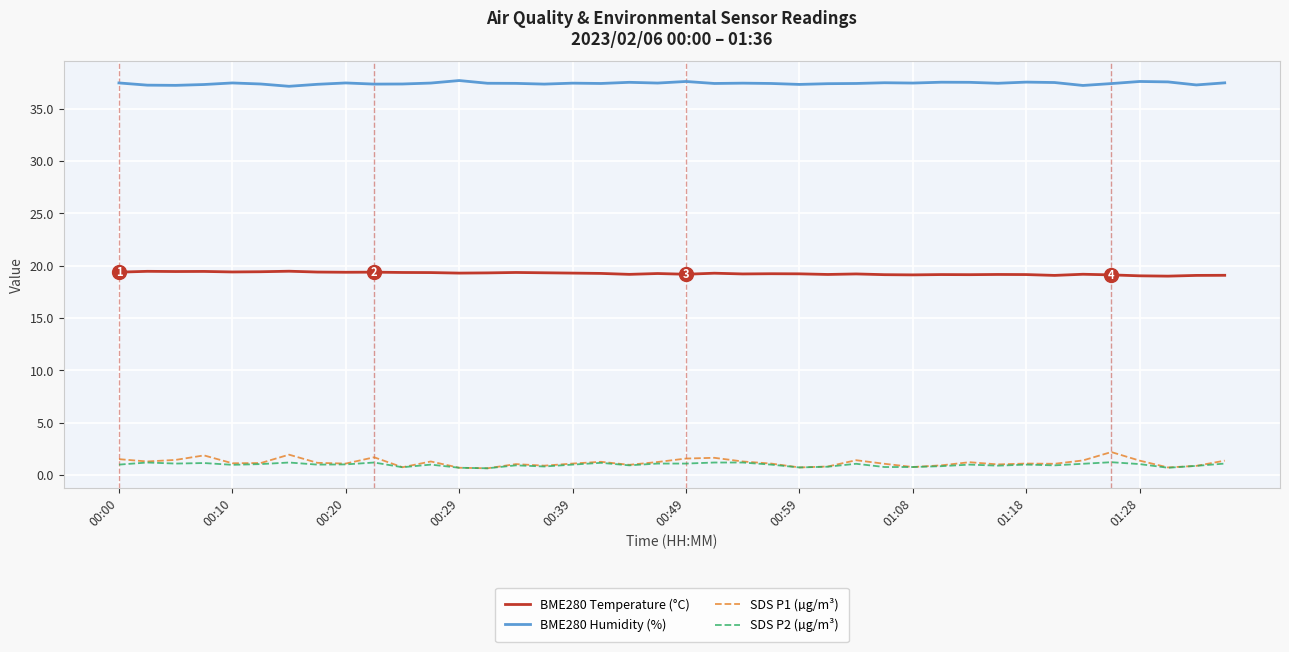

What are all the series names shown in the legend?

BME280 Temperature (°C), BME280 Humidity (%), SDS P1 (µg/m³), SDS P2 (µg/m³)